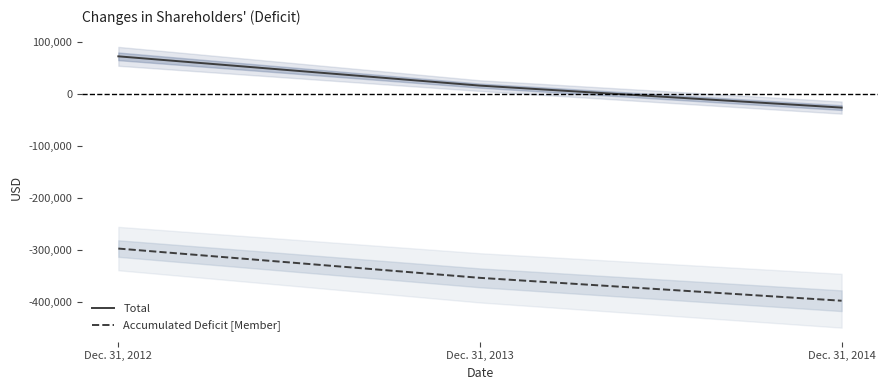

True or false: Total has a value of -41827 at Dec. 31, 2014.

False